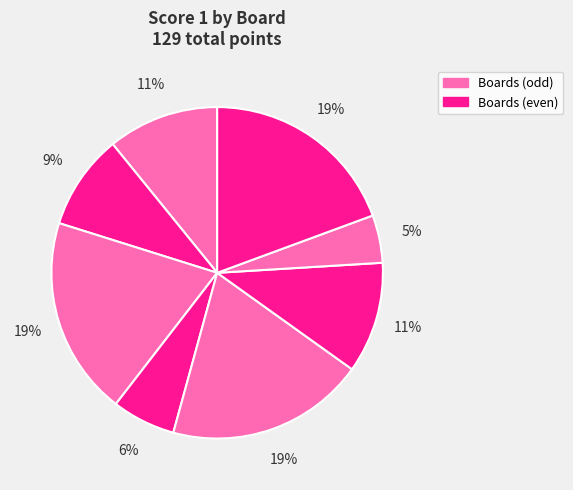

How many segments does this pie chart have?

8